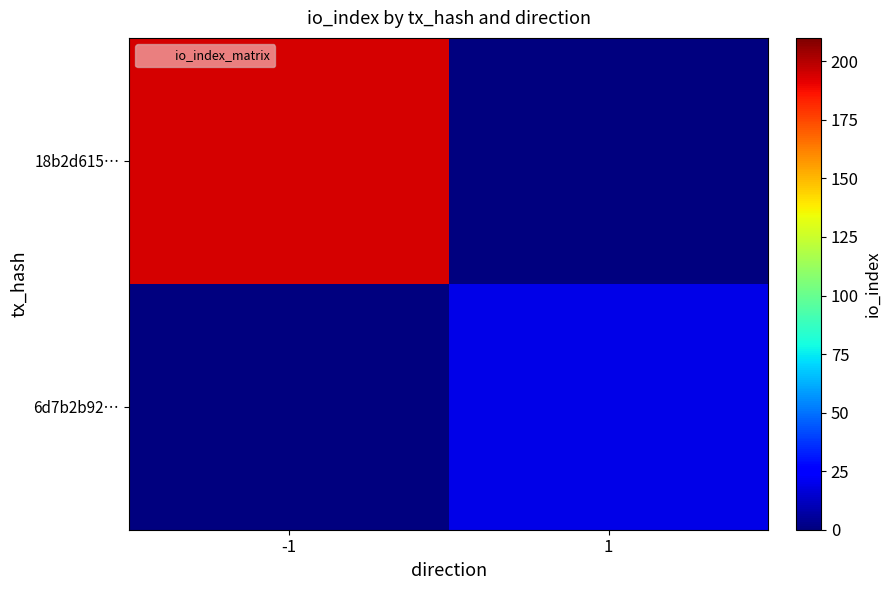

Between 1 and -1, which is larger?

-1